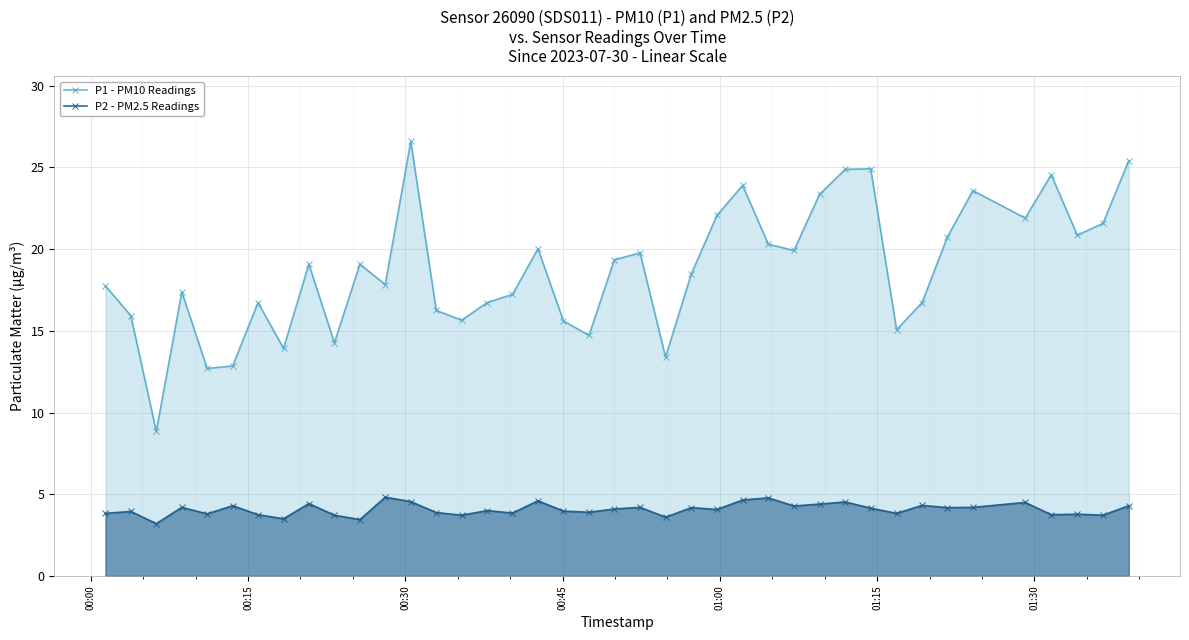

List the series in order of their peak value, highest first.

P1 - PM10 Readings, P2 - PM2.5 Readings